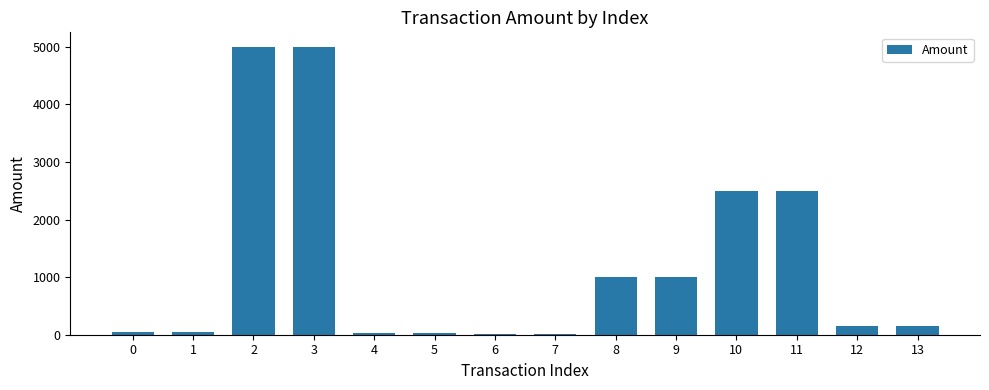

What is the maximum value shown in the chart?

4999.8